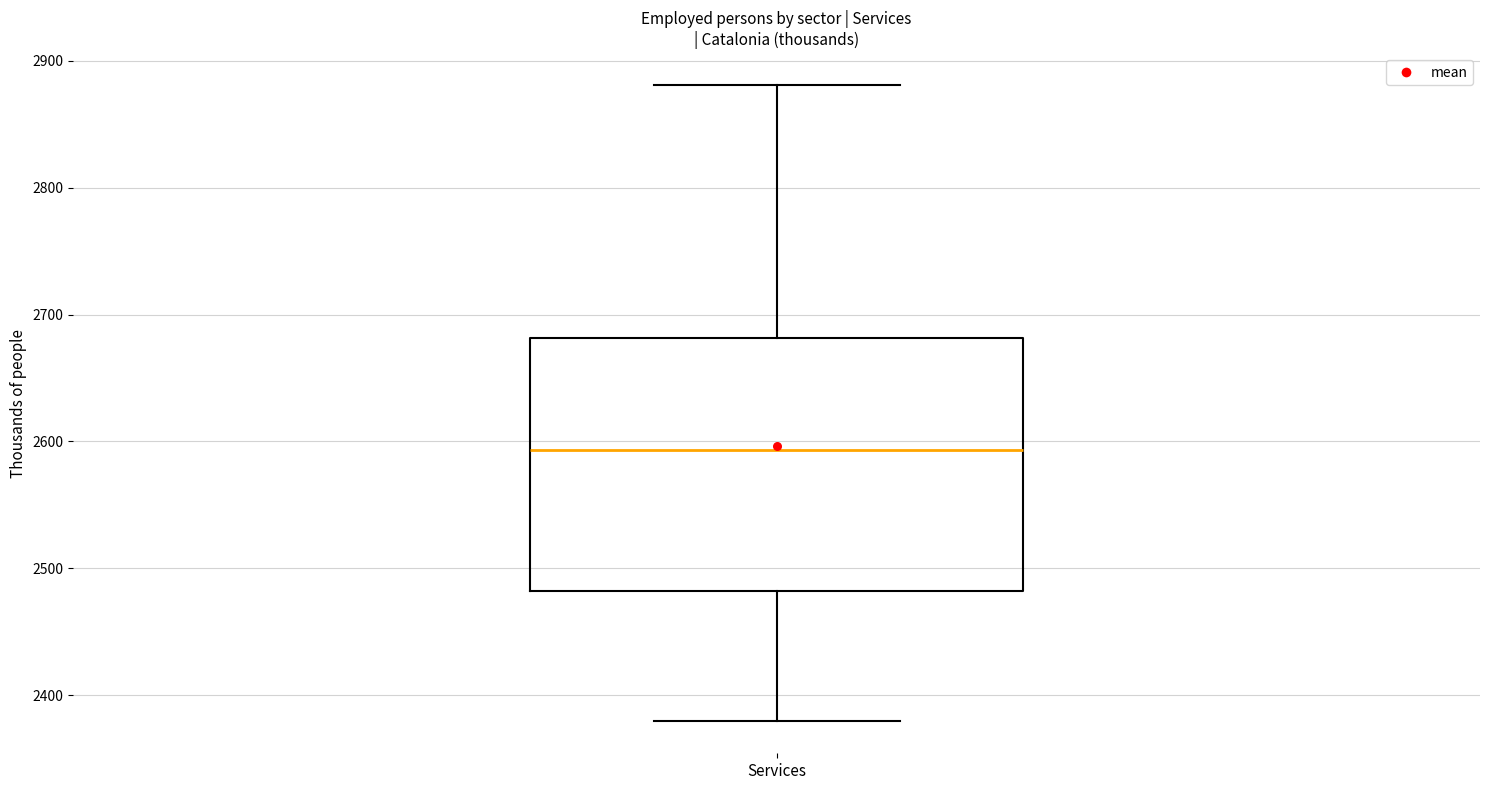

Transcribe this box plot: give where the median line is, the range the box spans, and where the two whiskers end, as read against the y-axis. The values are not printed on the chart, so give them approximately, as read against the axis.

median 2590, box 2480 to 2680, whiskers 2380 to 2880